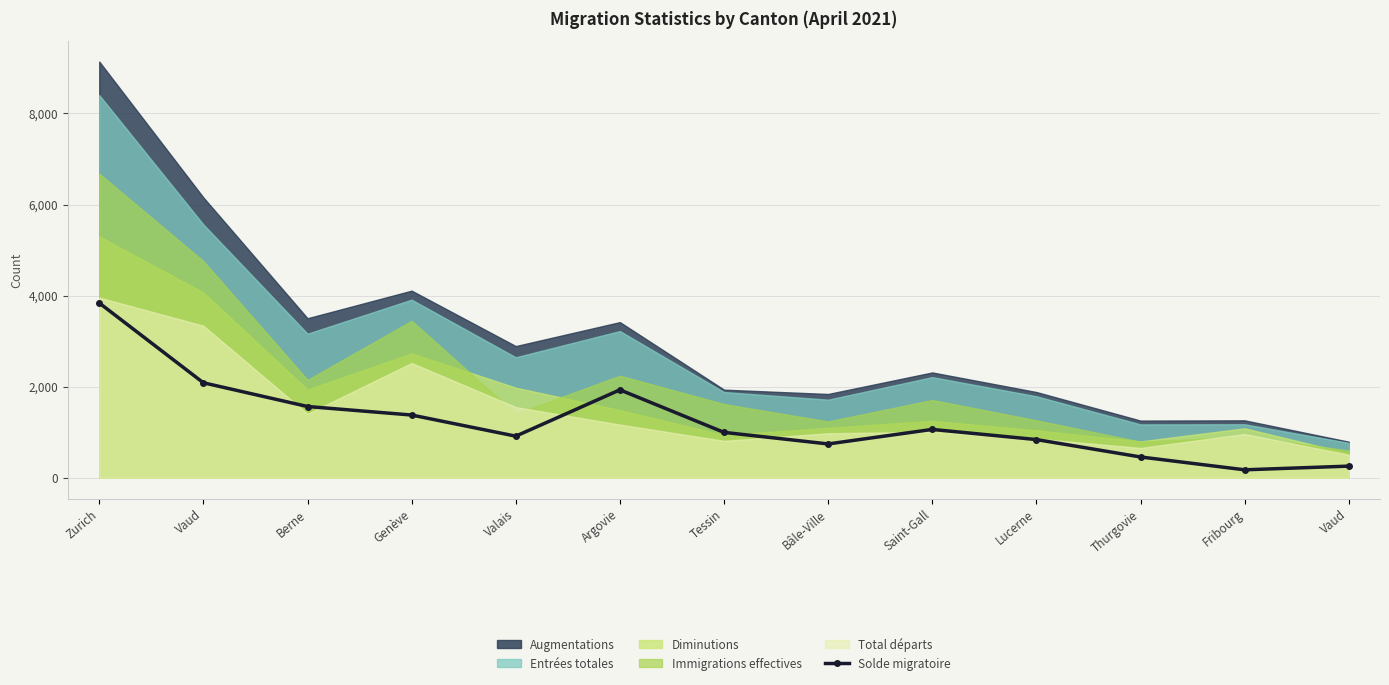

Which label corresponds to the largest value in the chart?

Zurich